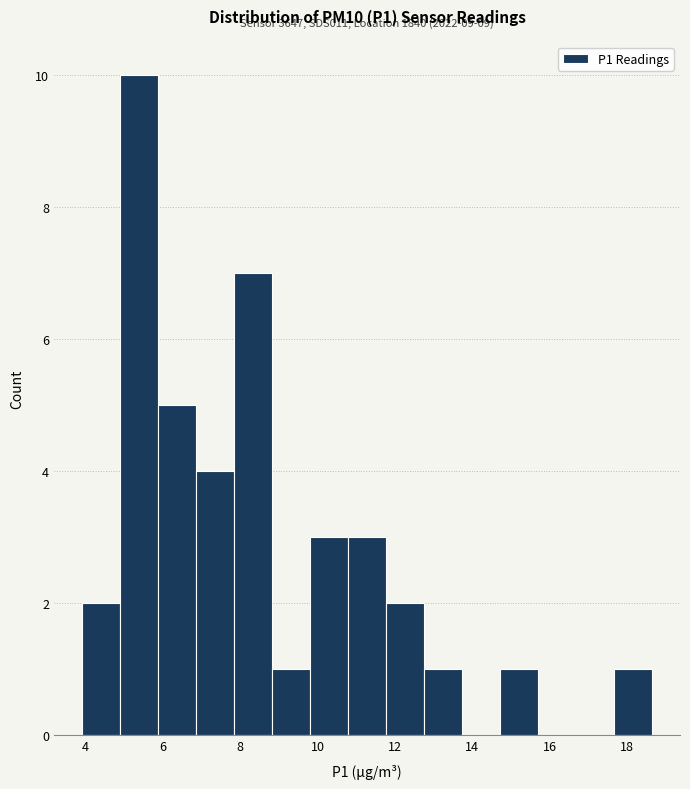

Which range on the x-axis has the tallest bar?

5.0 to 5.8